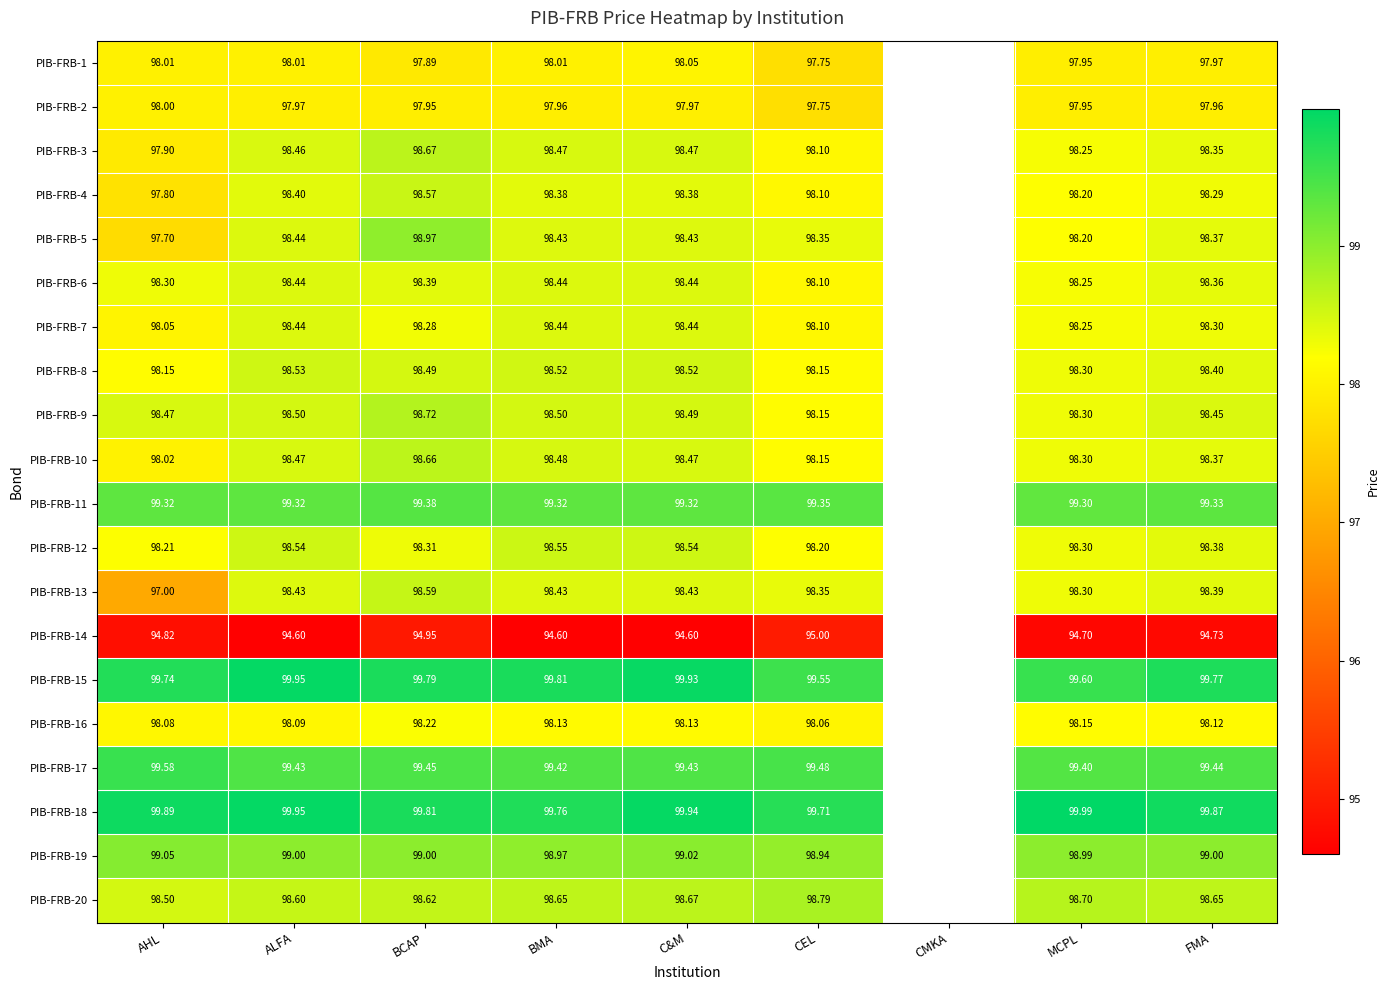

At which category is the sum across all series the highest?

BCAP